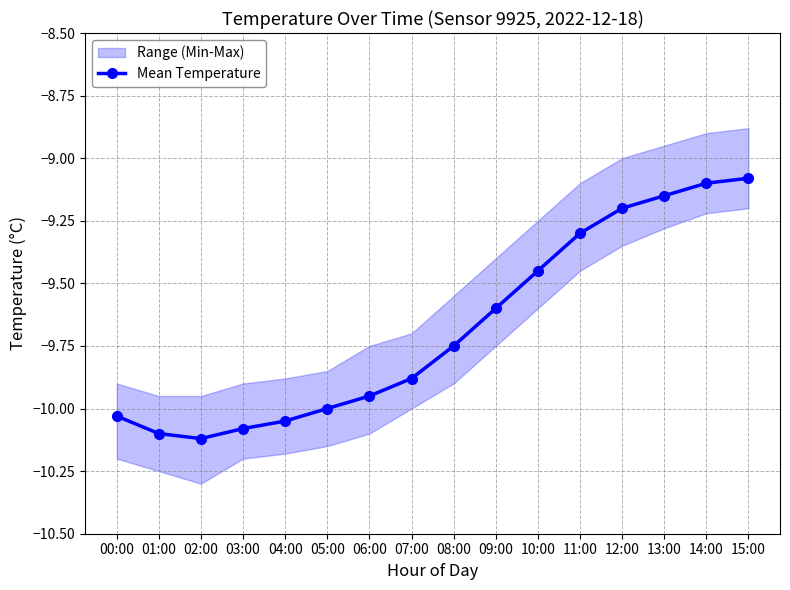

Rank the categories by value from lowest to highest.

02:00, 01:00, 03:00, 04:00, 00:00, 05:00, 06:00, 07:00, 08:00, 09:00, 10:00, 11:00, 12:00, 13:00, 14:00, 15:00